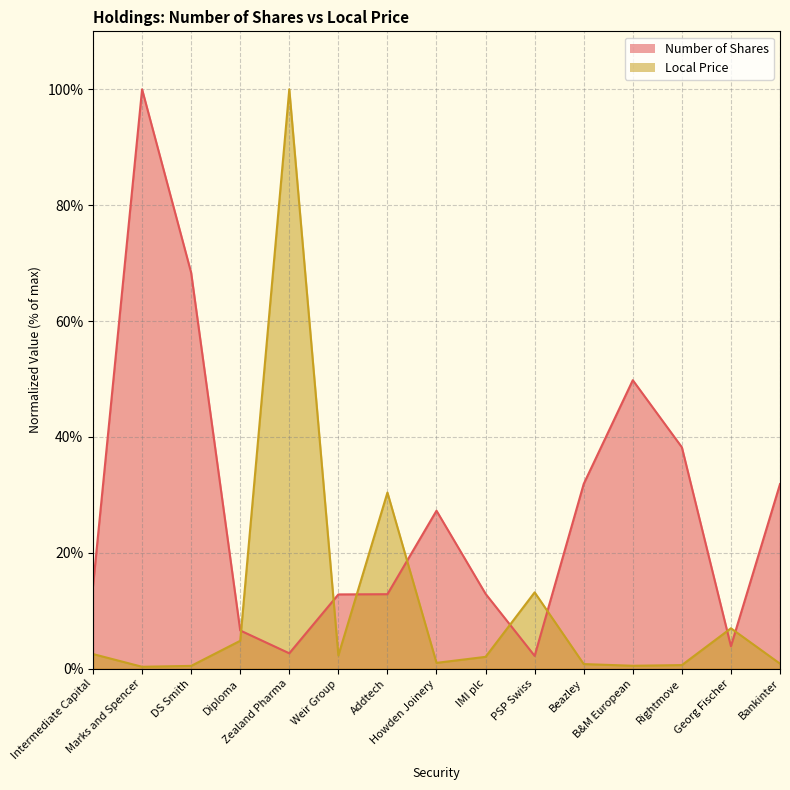

What is the difference between the Number of Shares values at B&M European and Rightmove?

11.6